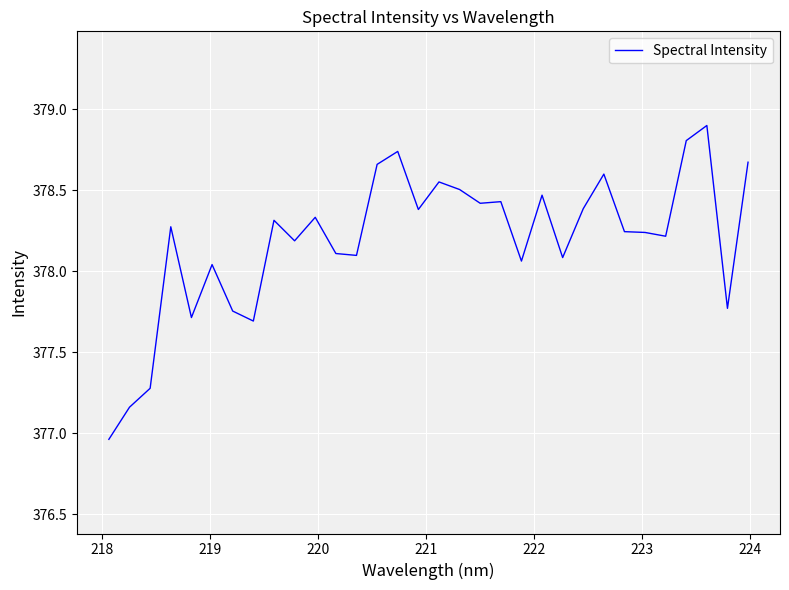

What is the greatest value displayed?

378.9